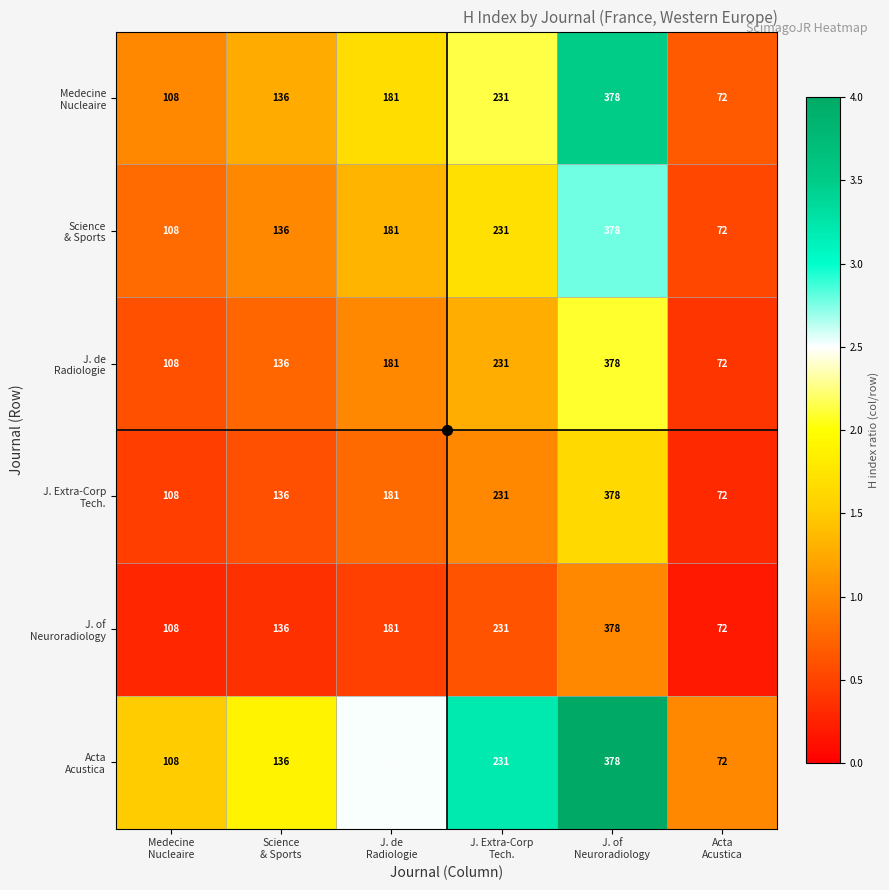

At how many categories does at least one series exceed 164?

3